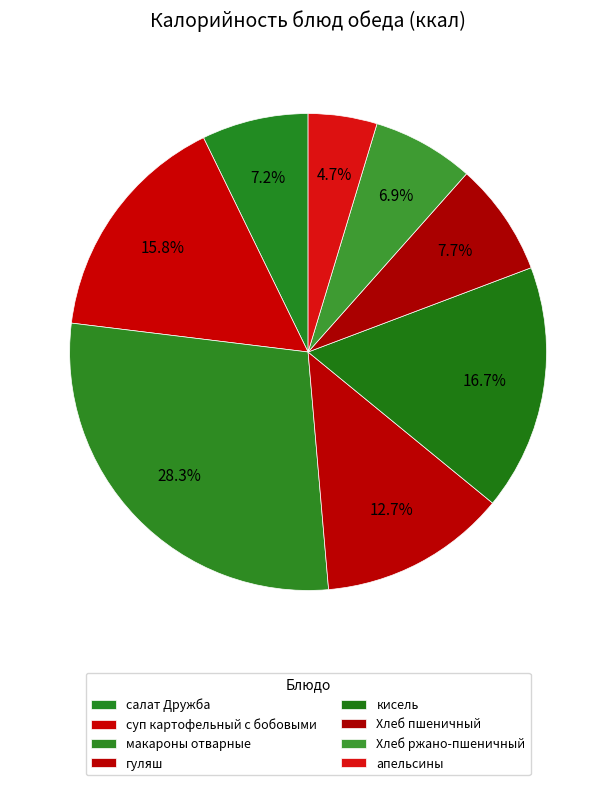

How many segments does this pie chart have?

8